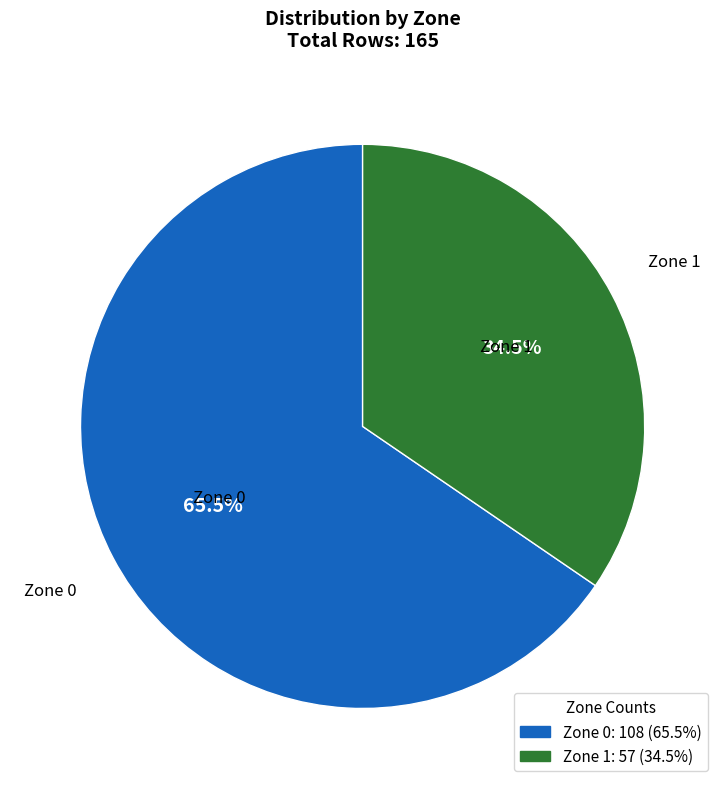

Rank the categories by value from highest to lowest.

Zone 0, Zone 1